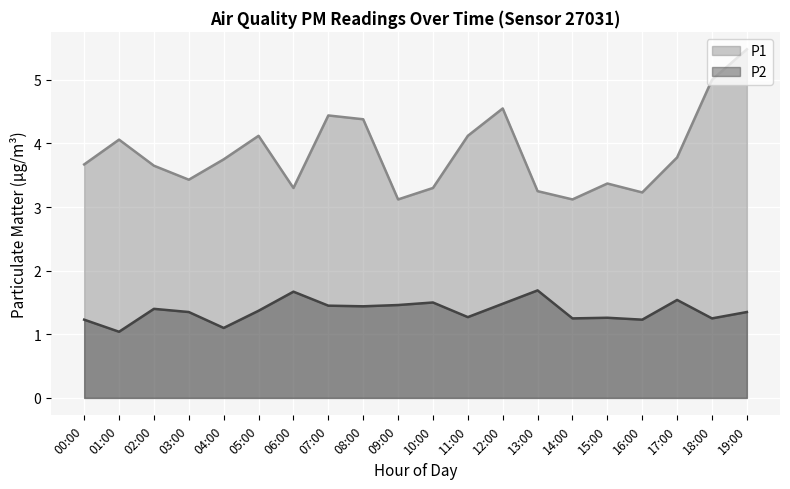

Does the chart display data point markers on the line(s)?

No